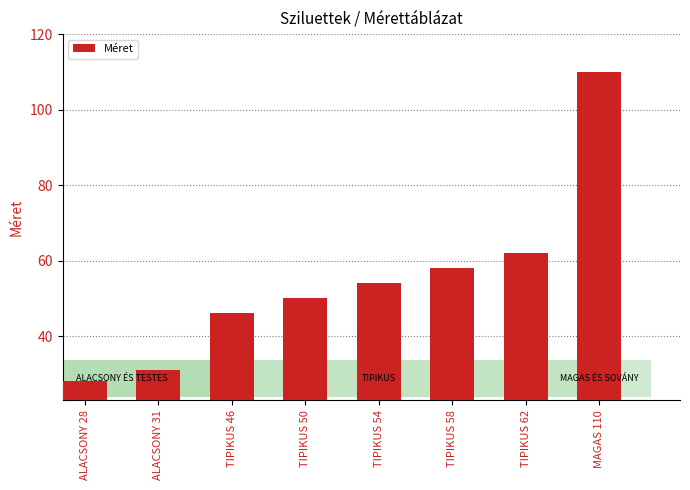

At which label does the data first exceed 54?

TIPIKUS 58